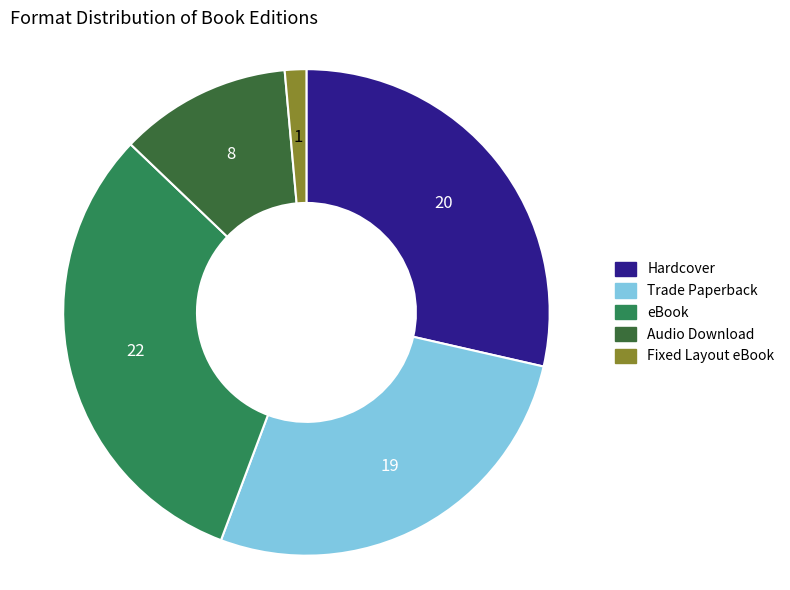

The Trade Paperback slice represents 40% of the pie. True or false?

False